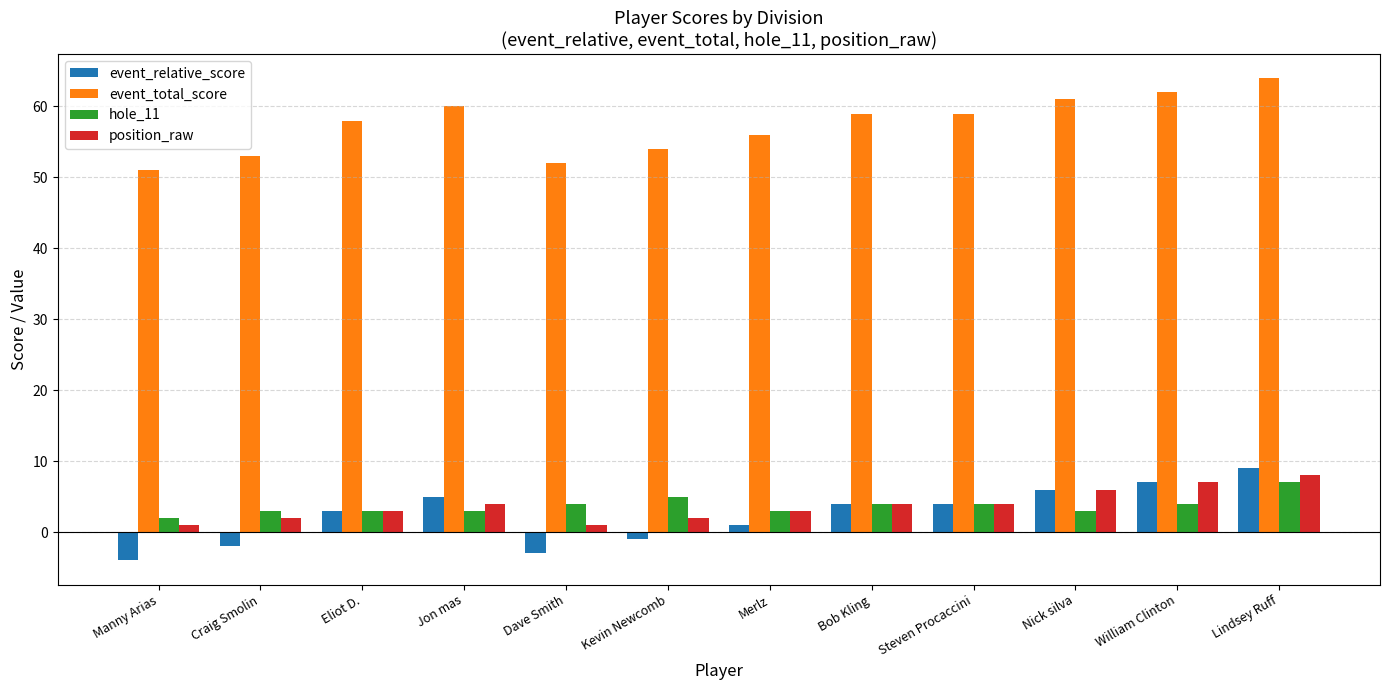

Rank the series by their maximum value, from lowest to highest.

hole_11, position_raw, event_relative_score, event_total_score